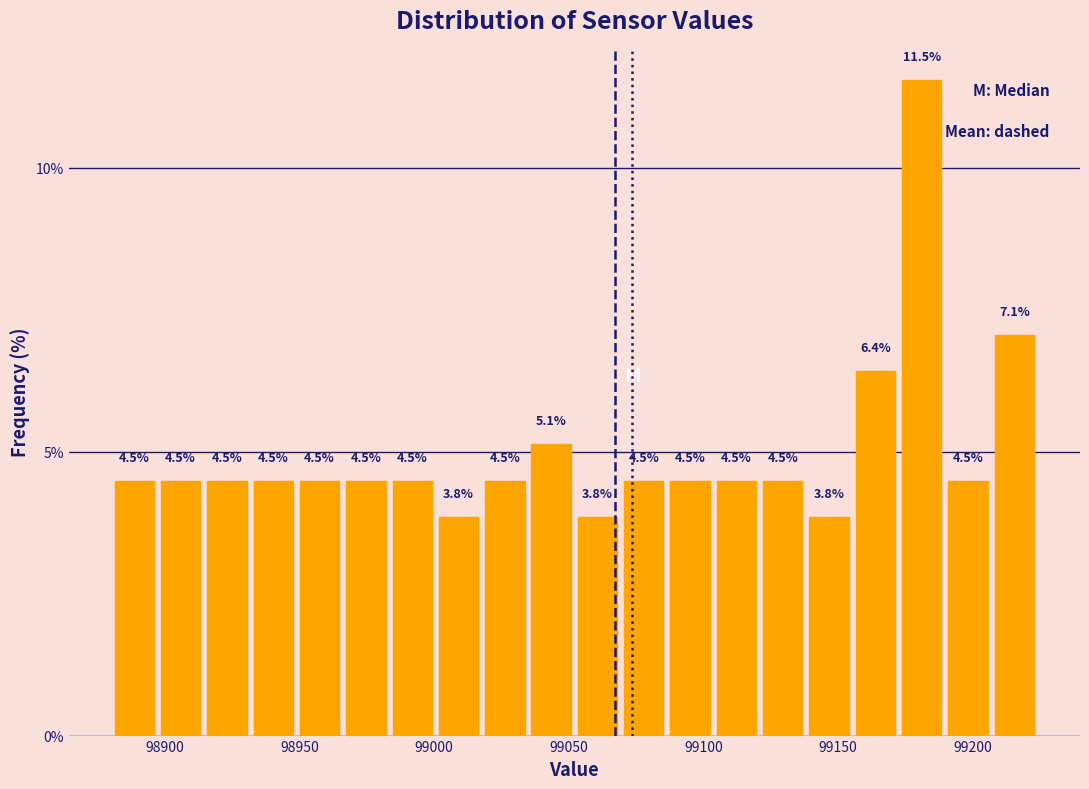

Read against the x-axis, roughly where is the centre of the tallest bar?

99180